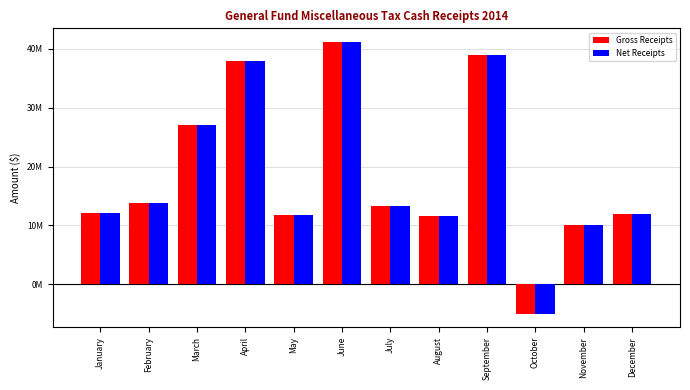

Are the bars grouped side by side (vs. stacked)?

Yes